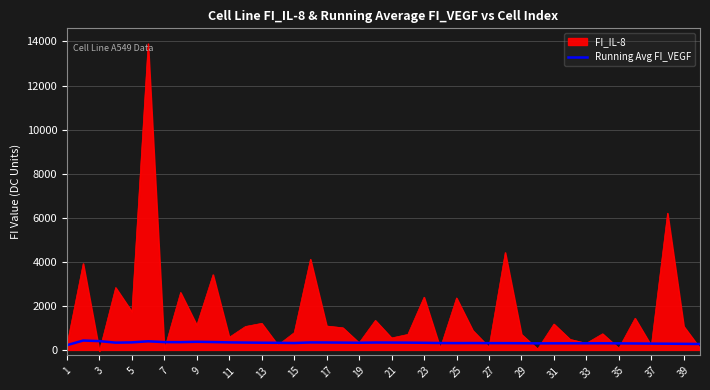

Which series has the widest spread of values?

FI_IL-8